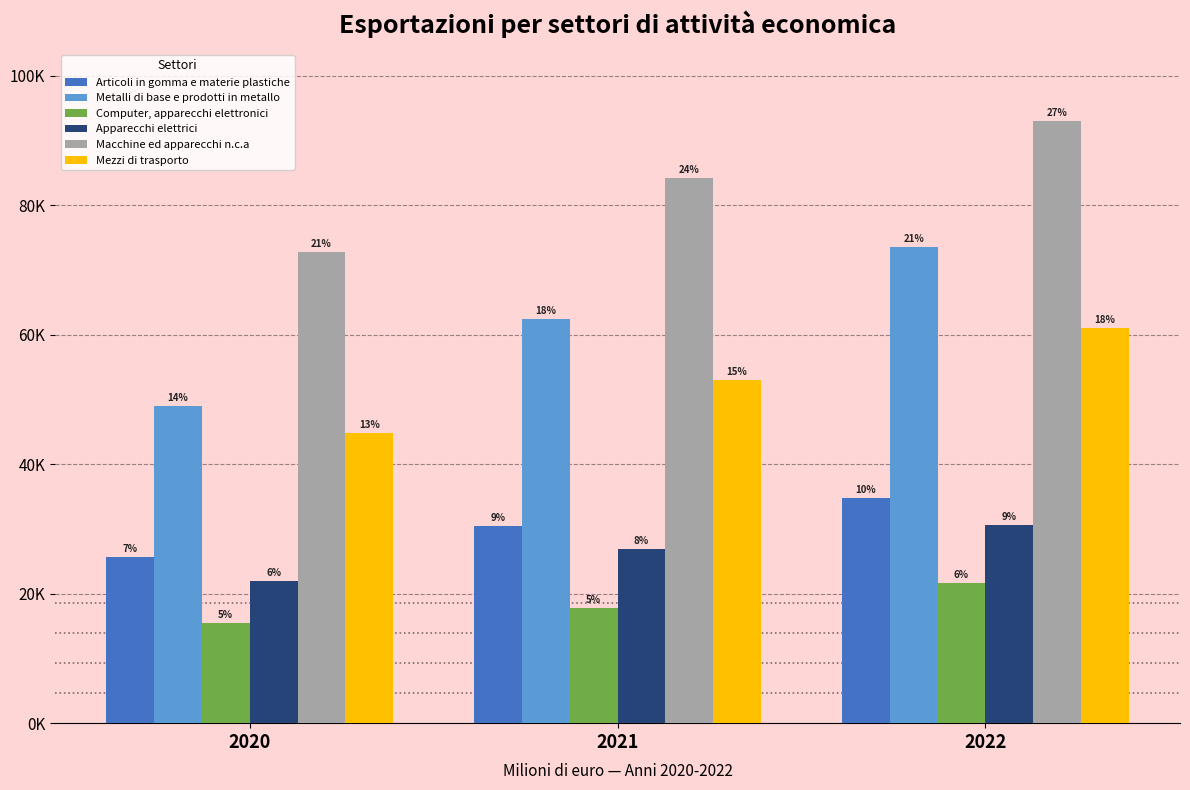

What is the minimum value shown in the chart?

15510.0